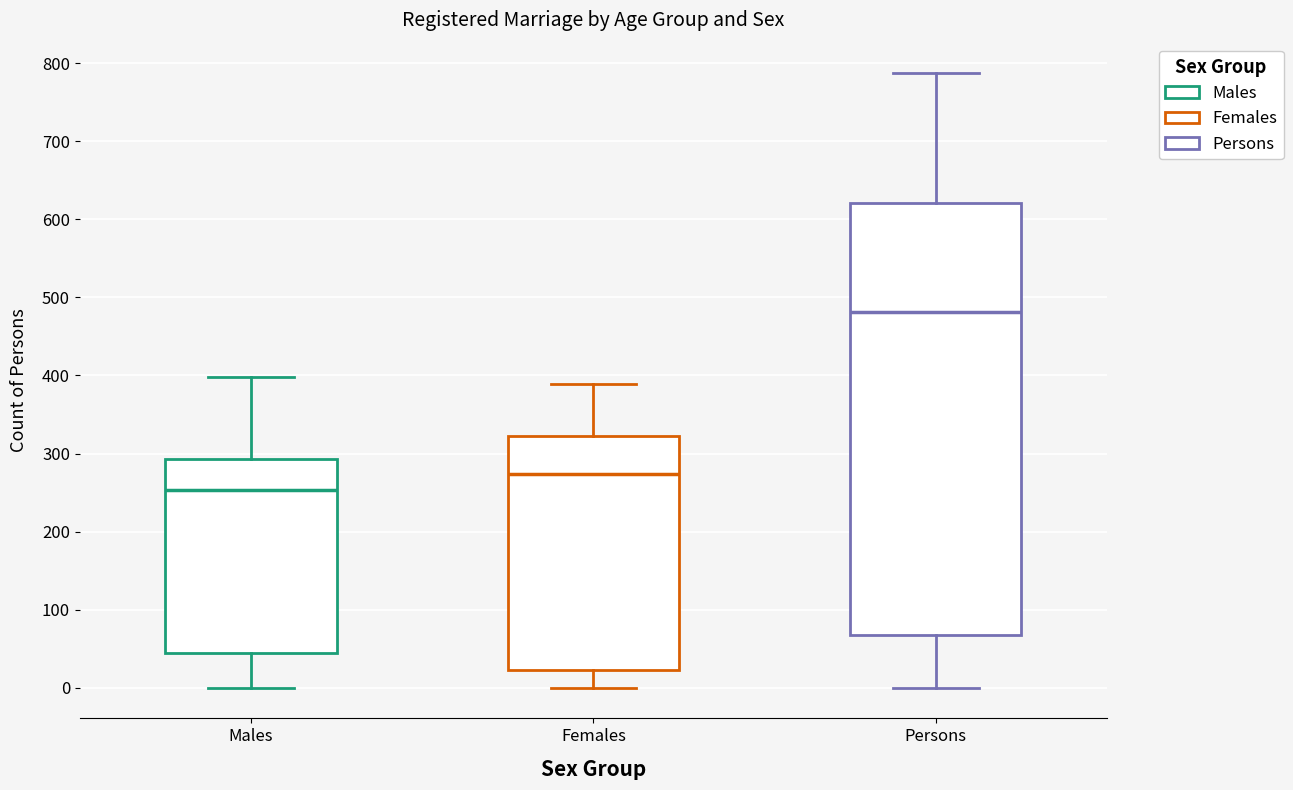

Reading left to right, transcribe this box plot: for each box, give where its median line is, the range the box spans, and where its two whiskers end, as read against the y-axis. The values are not printed on the chart, so give them approximately, as read against the axis.

Males: median 250, box 50 to 290, whiskers 0 to 400
Females: median 270, box 20 to 320, whiskers 0 to 390
Persons: median 480, box 70 to 620, whiskers 0 to 790